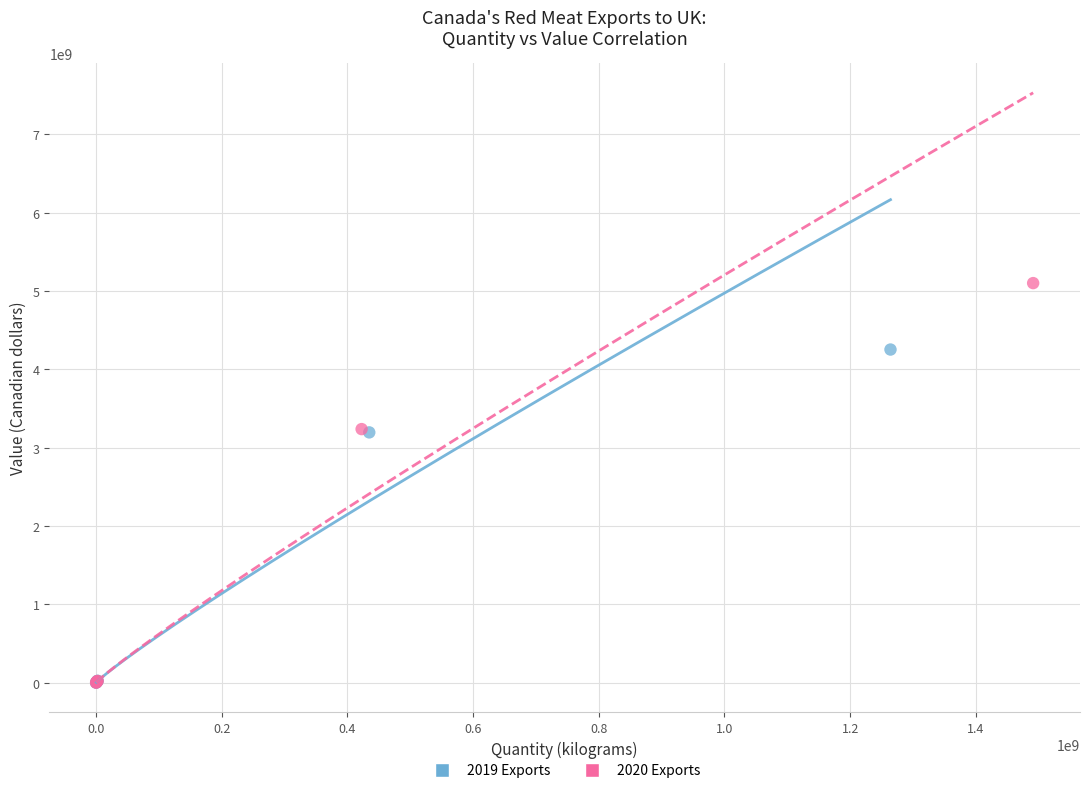

What are all the series names shown in the legend?

2019 Exports, 2020 Exports